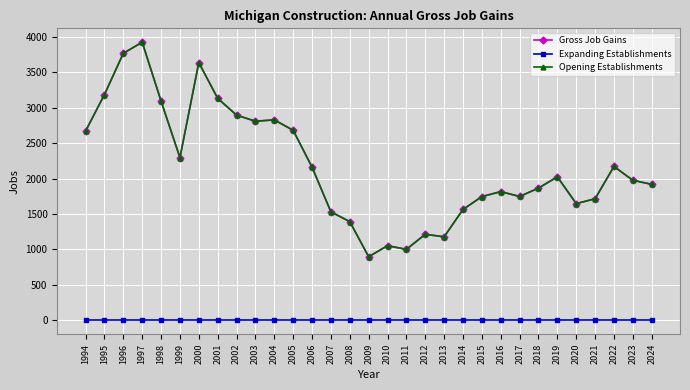

The value of Gross Job Gains at 2009 is 897. True or false?

True